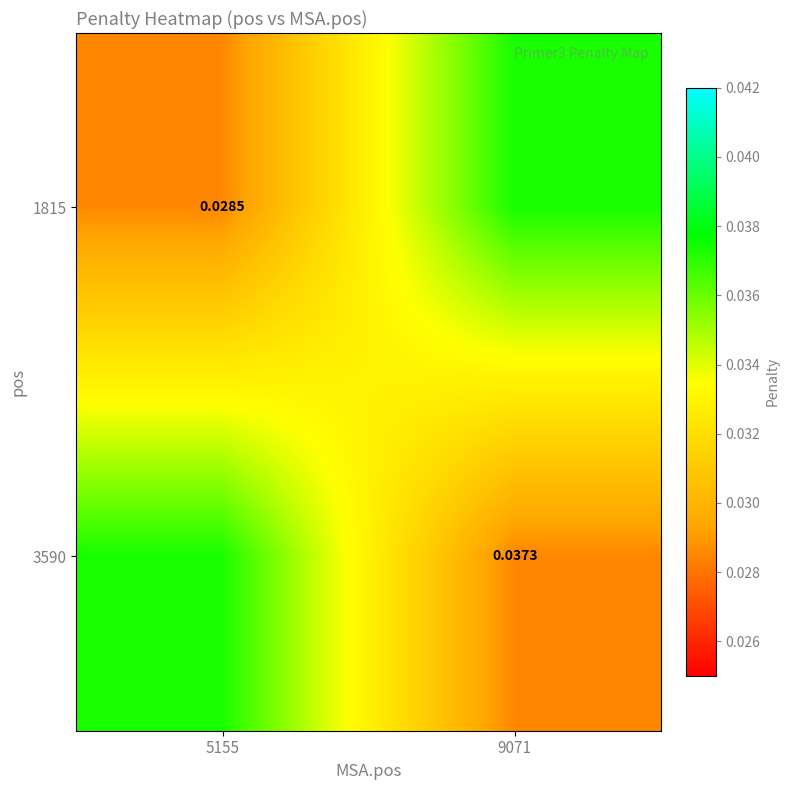

Count the number of categories in the chart.

2